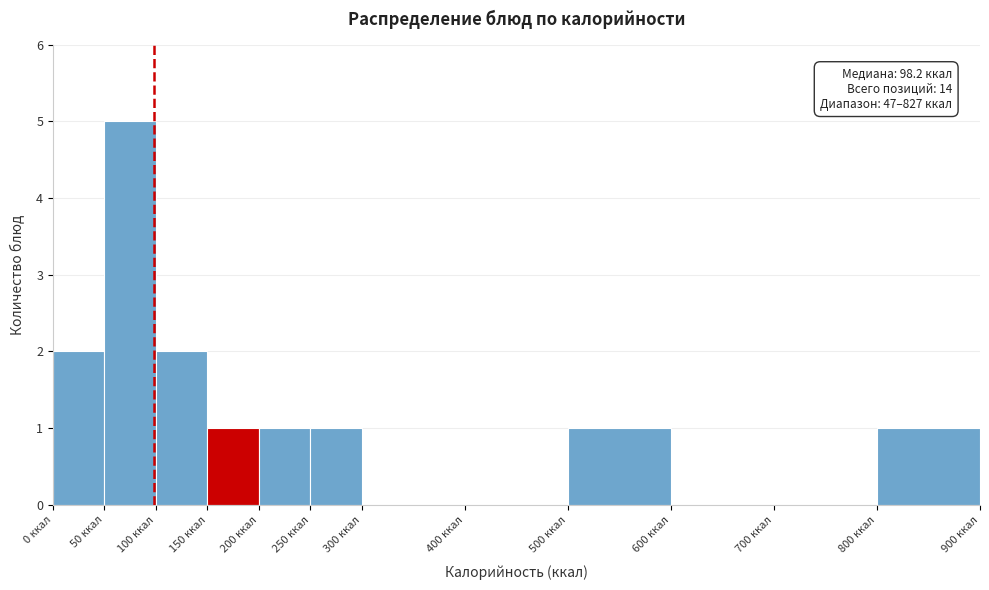

Over which range of the x-axis is the bar tallest?

50 to 100